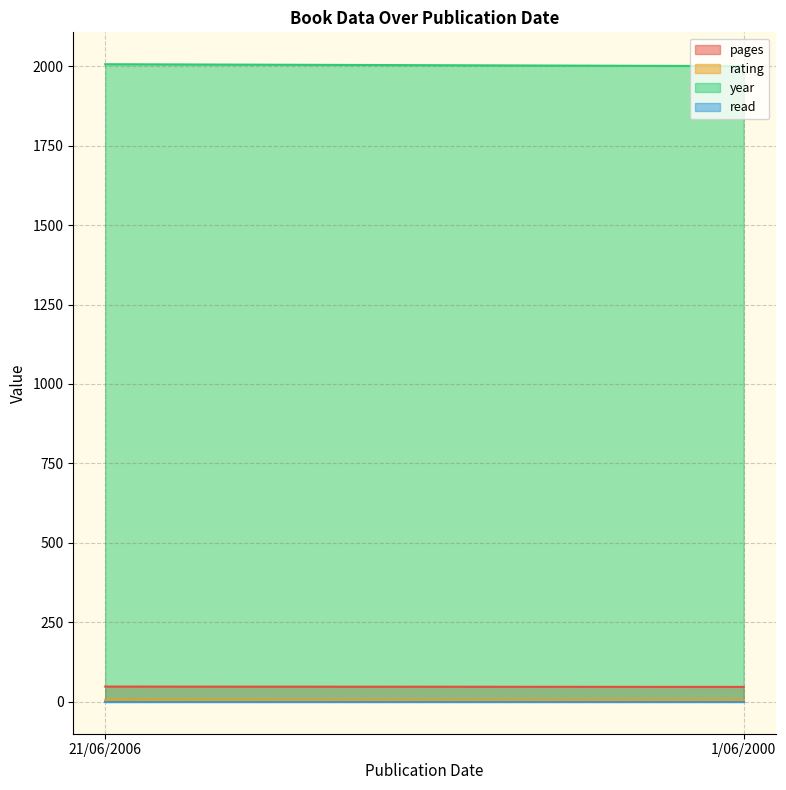

Reading right to left, what are all the values shown in this chart?

pages: 1/06/2000=47	21/06/2006=48
rating: 1/06/2000=5	21/06/2006=6
year: 1/06/2000=2000	21/06/2006=2006
read: 1/06/2000=1	21/06/2006=1